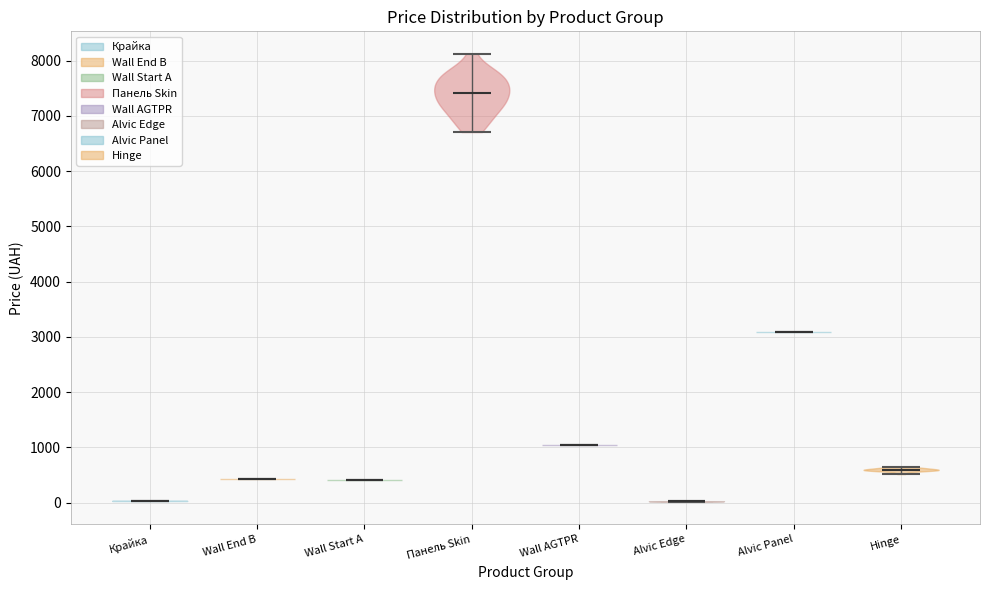

Which violin has the highest median line?

Панель Skin